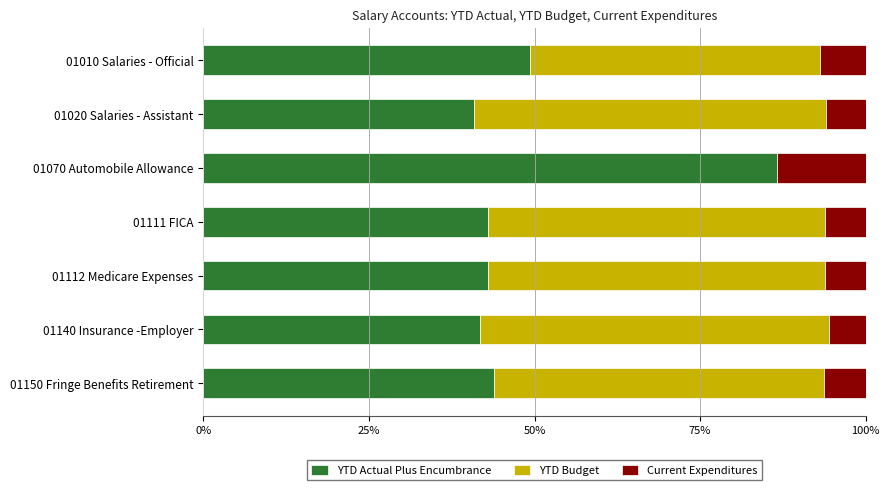

What is the highest value of the YTD Actual Plus Encumbrance series?

86.5